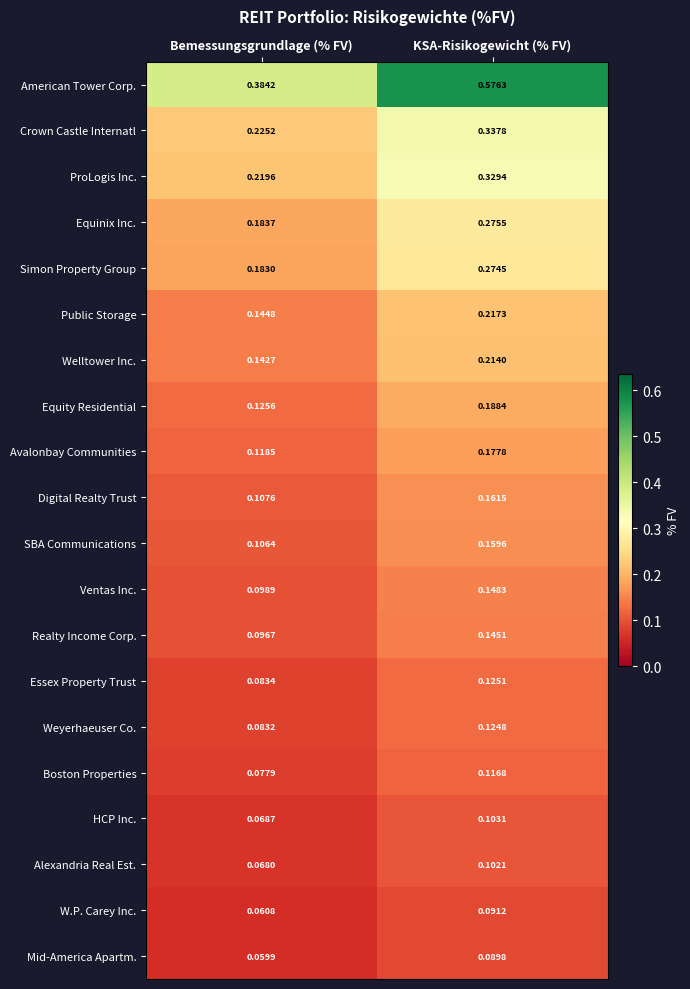

At KSA-Risikogewicht (% FV), list the series in order from smallest to largest.

Mid-America Apartm., W.P. Carey Inc., Alexandria Real Est., HCP Inc., Boston Properties, Weyerhaeuser Co., Essex Property Trust, Realty Income Corp., Ventas Inc., SBA Communications, Digital Realty Trust, Avalonbay Communities, Equity Residential, Welltower Inc., Public Storage, Simon Property Group, Equinix Inc., ProLogis Inc., Crown Castle Internatl, American Tower Corp.